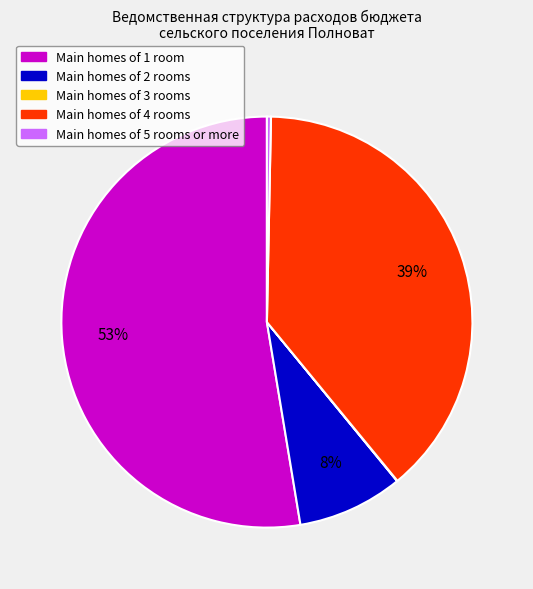

Is it true that Main homes of 5 rooms or more is 14% of the pie?

False